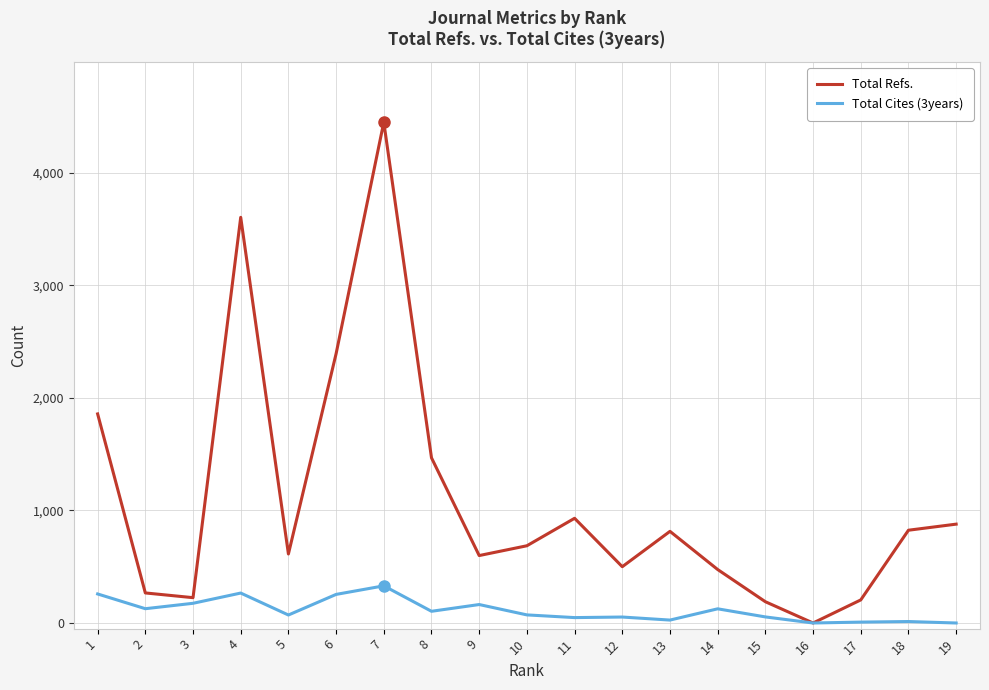

Is this an area chart (filled region under the line)?

No